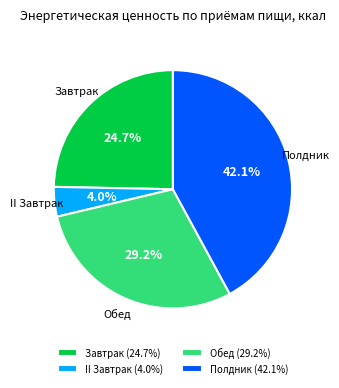

Which slice is the smallest?

II Завтрак